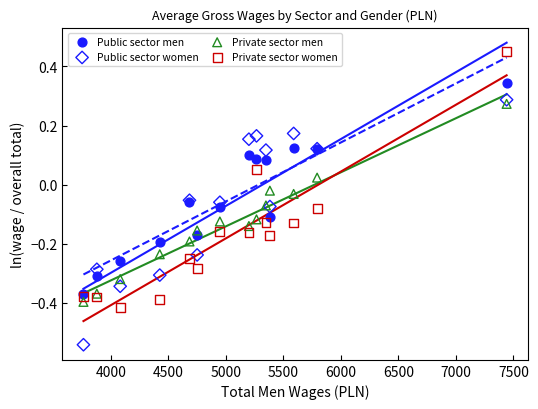

Which series has the widest spread of Y values?

Private sector women